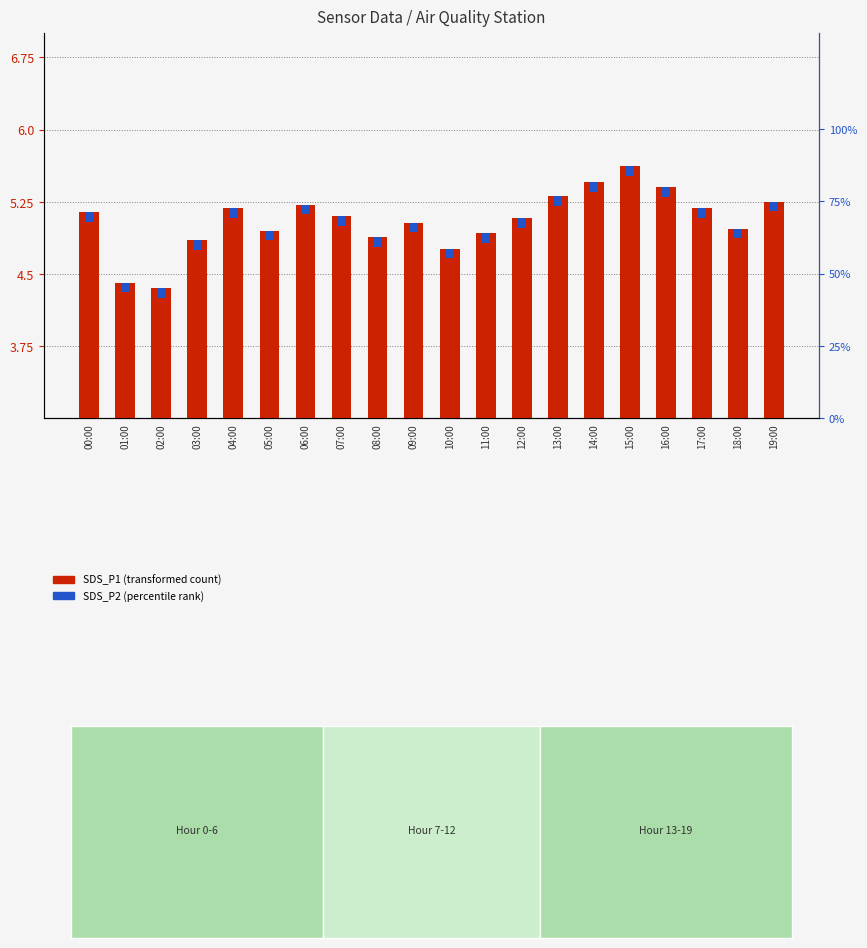

Which series has the widest spread of values?

SDS_P1